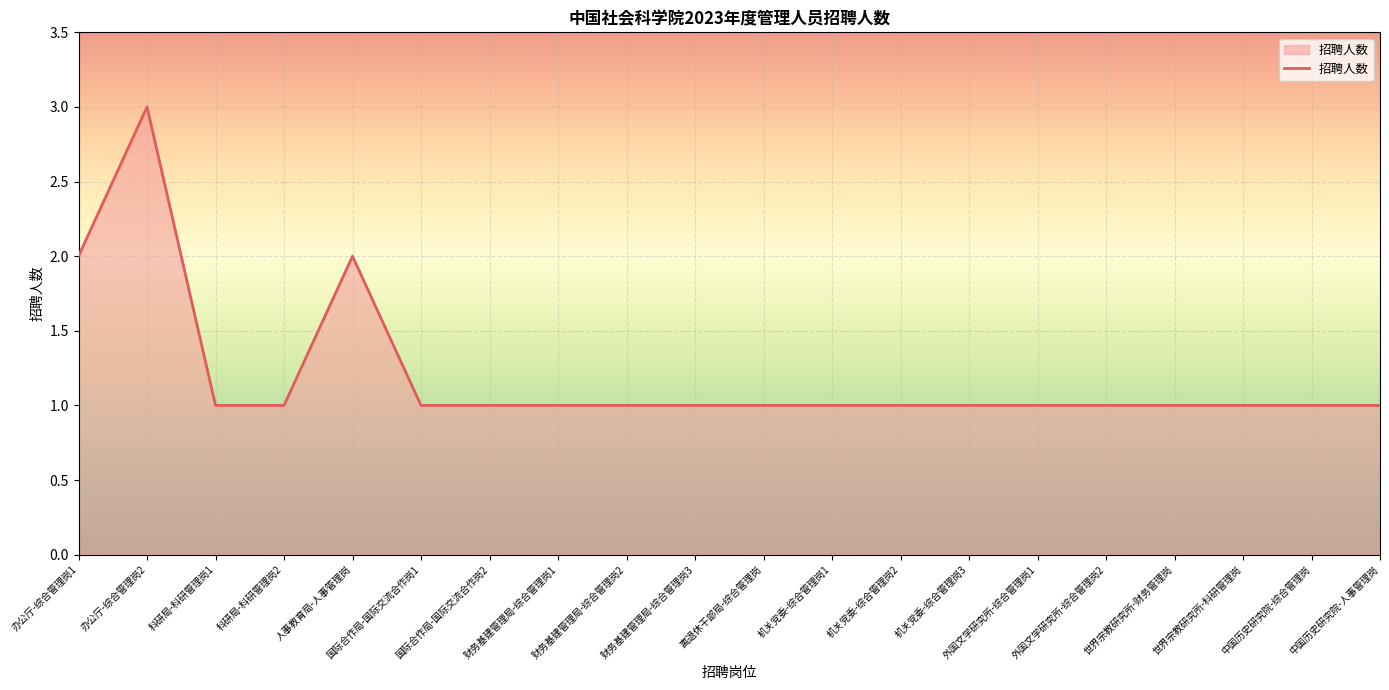

Which has a higher value, 财务基建管理局-综合管理岗1 or 办公厅-综合管理岗1?

办公厅-综合管理岗1